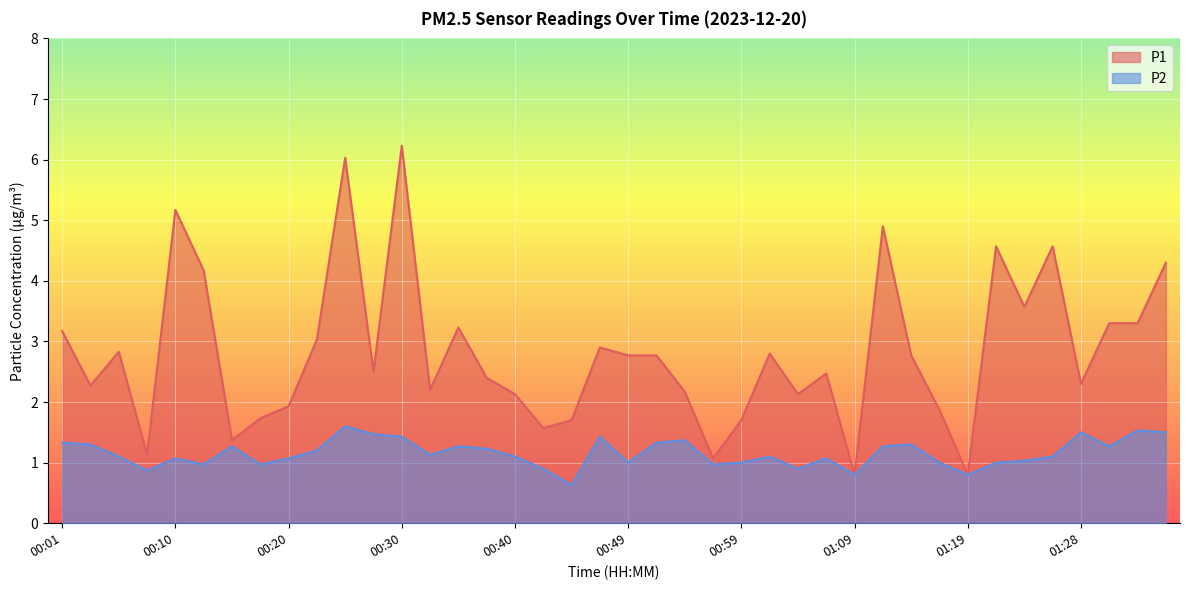

At which category is the sum across all series the highest?

00:30